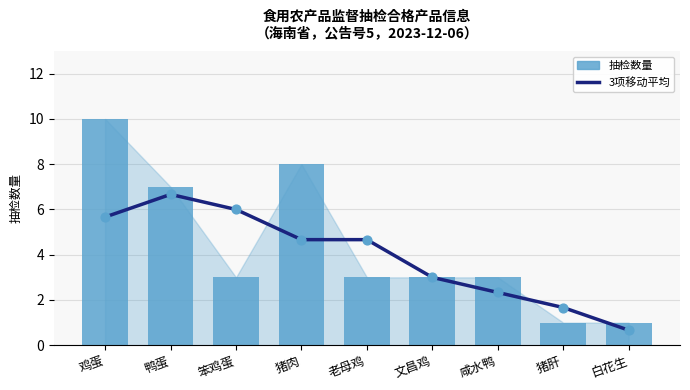

Which series reaches the minimum Y coordinate?

3项移动平均